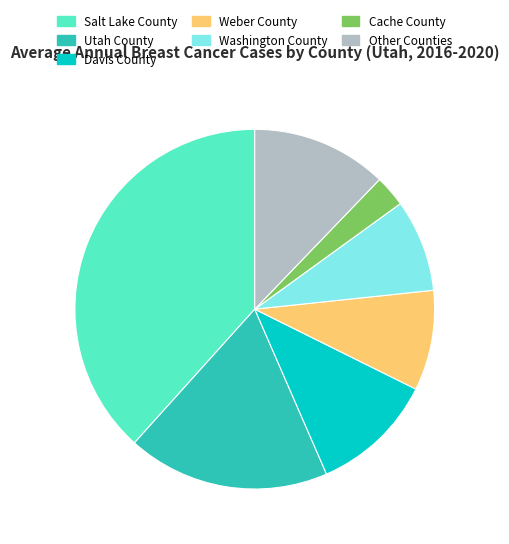

The Cache County slice represents 13% of the pie. True or false?

False